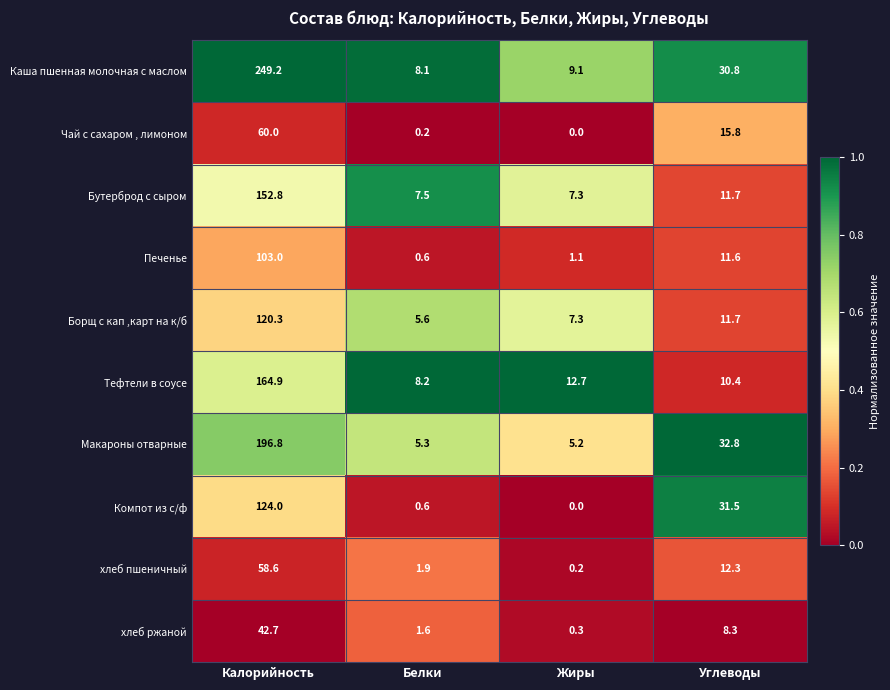

What is the total value across all series at Белки?

39.6